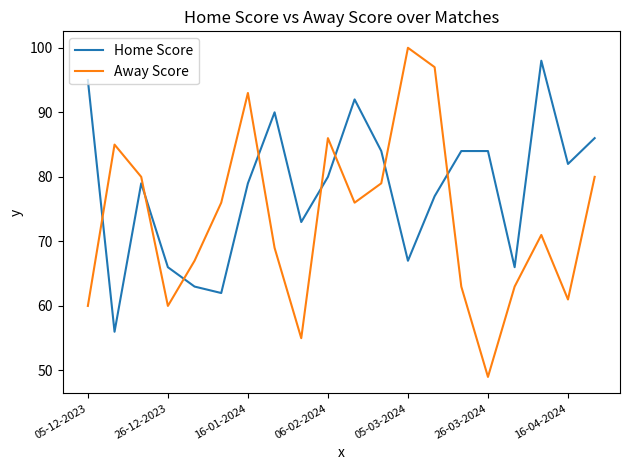

What is the sum of all Home Score values?

1563